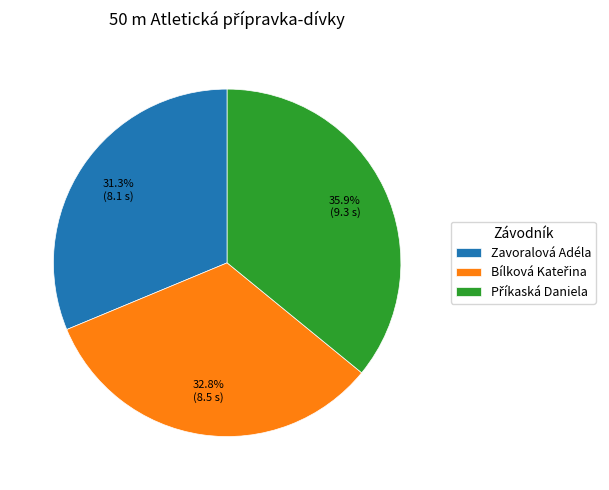

Count the number of slices in the pie.

3